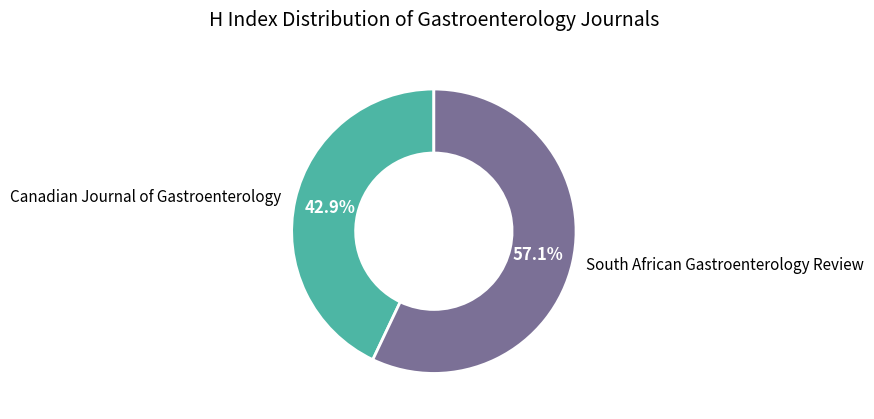

Is it true that Canadian Journal of Gastroenterology is 43% of the pie?

True